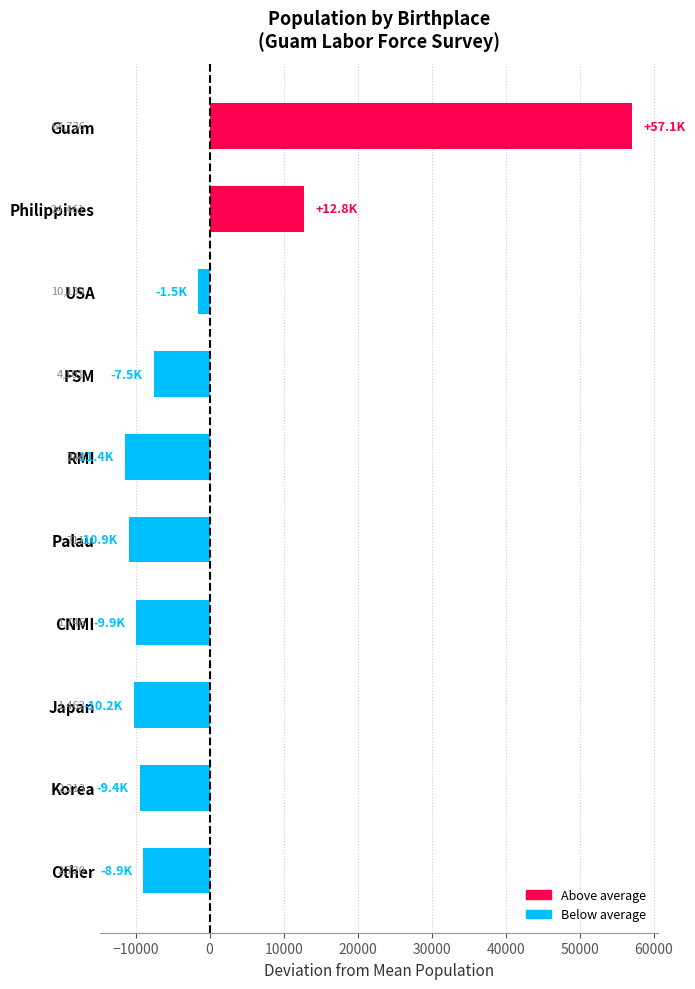

What is the smallest value displayed?

-11406.3